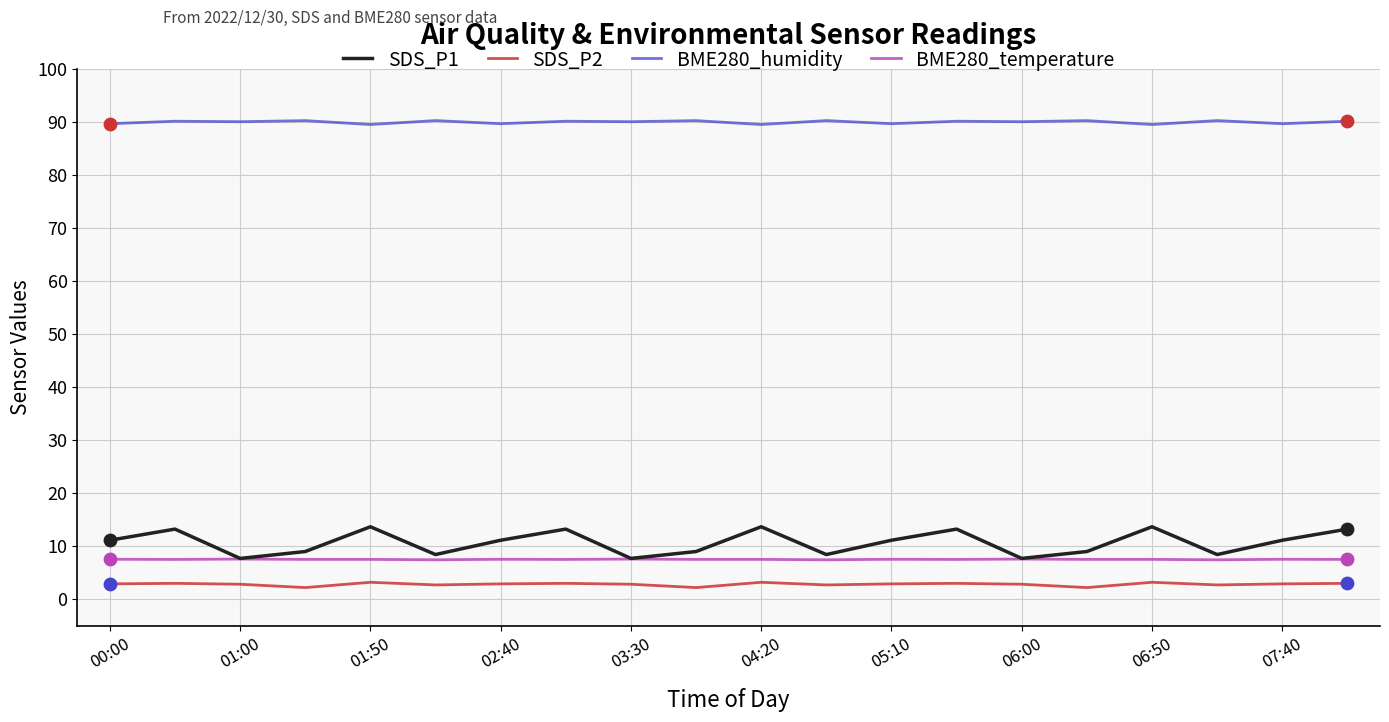

Which series has the largest total across all categories?

BME280_humidity